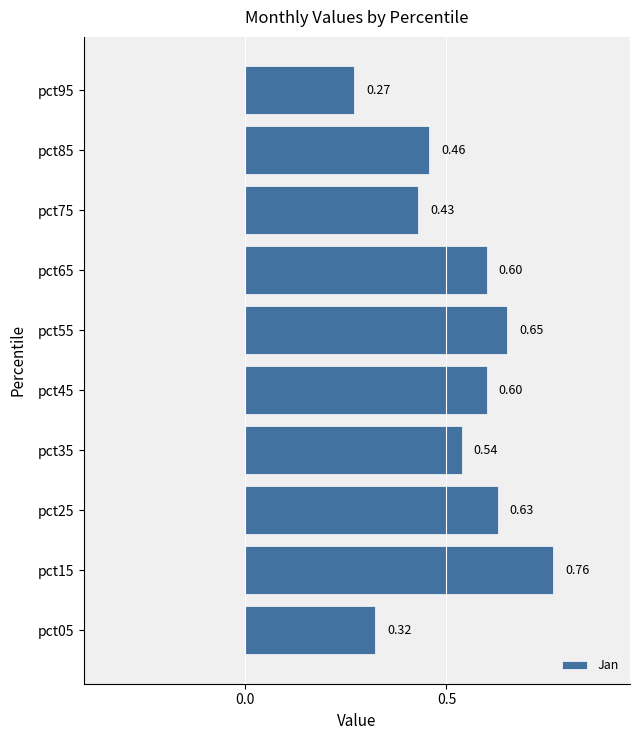

Between pct55 and pct75, which is larger?

pct55